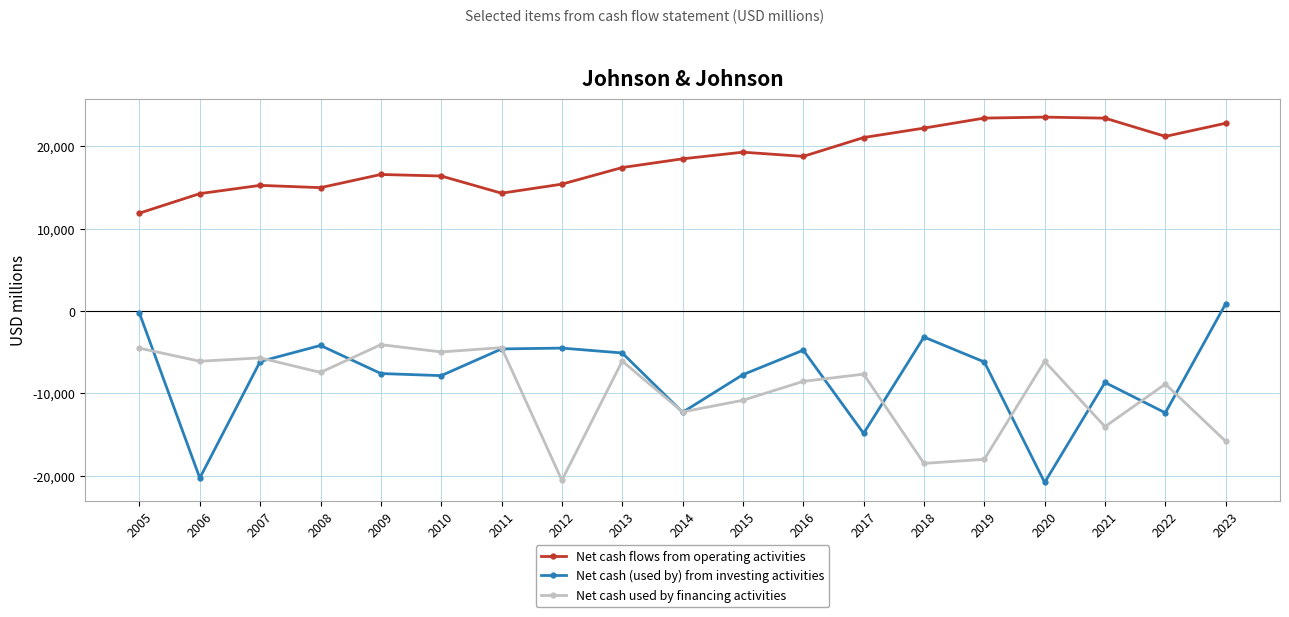

True or false: Net cash used by financing activities and Net cash flows from operating activities intersect in this chart.

False